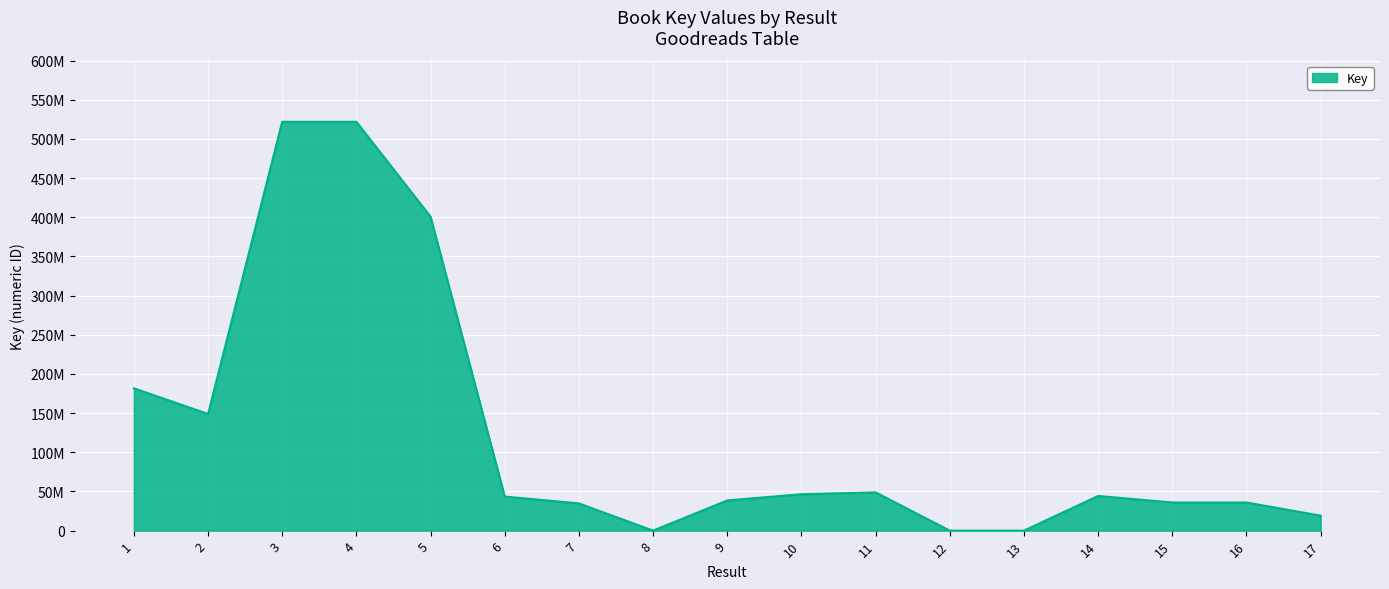

How many points are lower than both their immediate neighbors (excluding endpoints)?

3